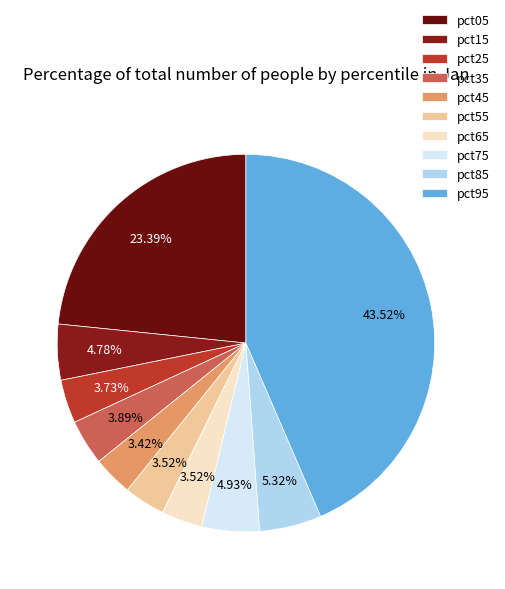

To the nearest percent, what is the difference between the largest and smallest slice percentages?

40%